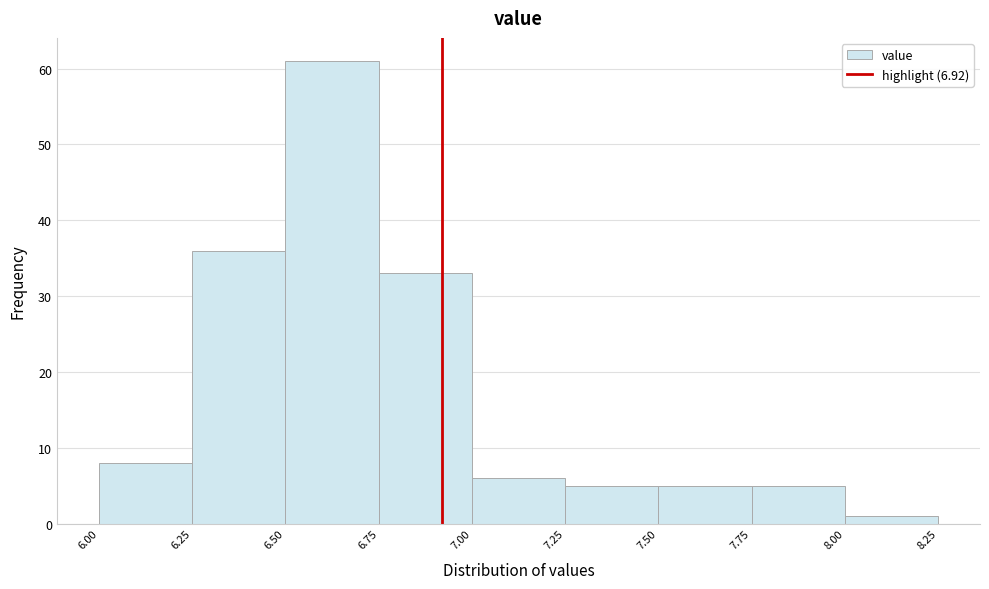

Over which range of the x-axis is the bar tallest?

6.50 to 6.75